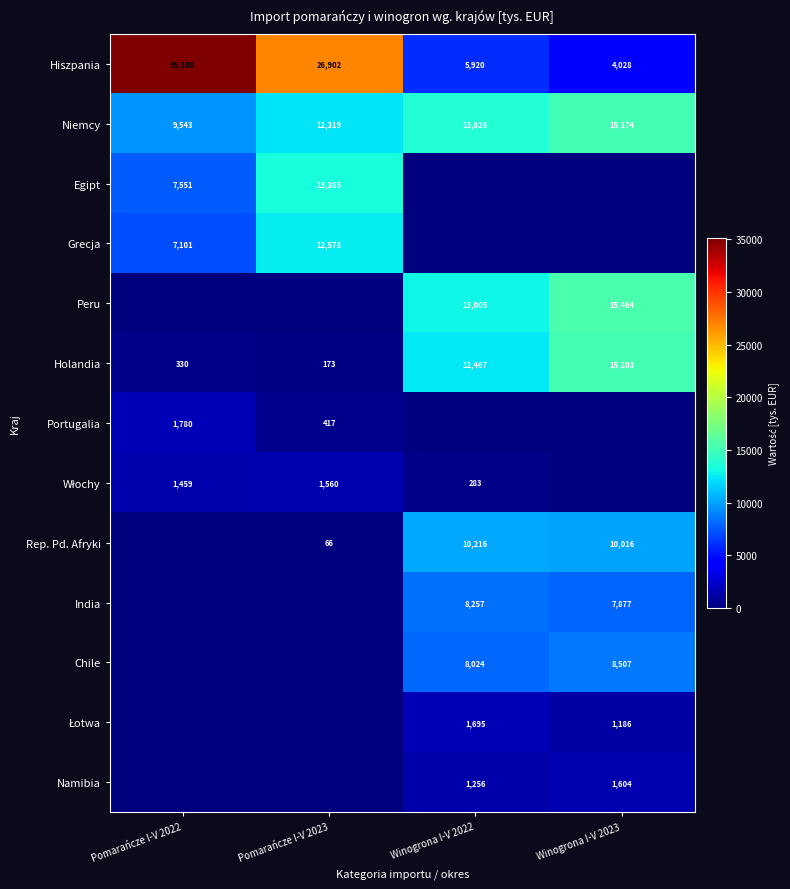

True or false: India has a value of 2457 at Winogrona I-V 2022.

False